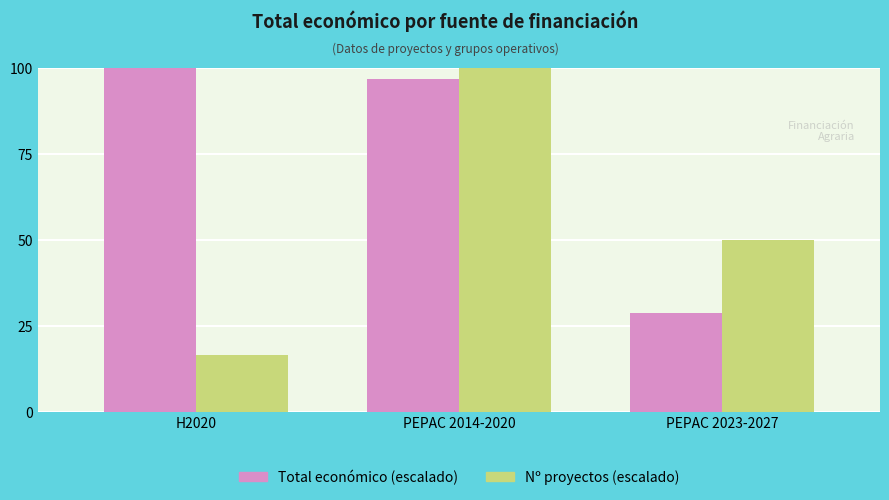

What is the sum of all Total económico (escalado) values?

225.7